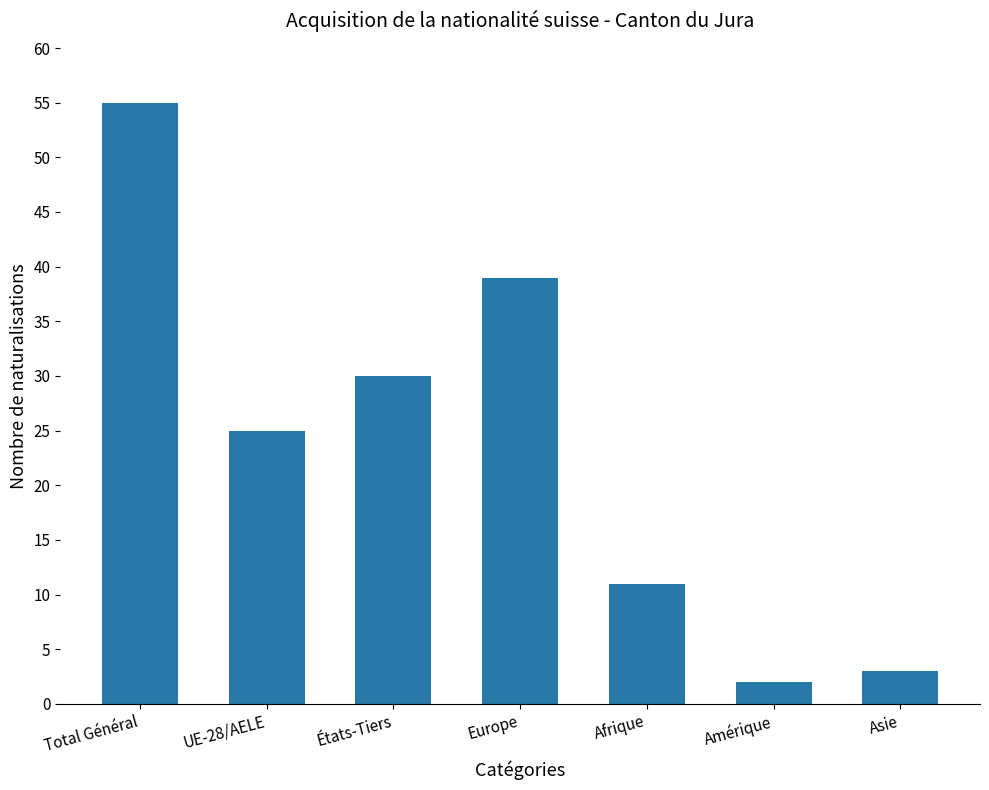

List the labels in order of value, smallest first.

Amérique, Asie, Afrique, UE-28/AELE, États-Tiers, Europe, Total Général